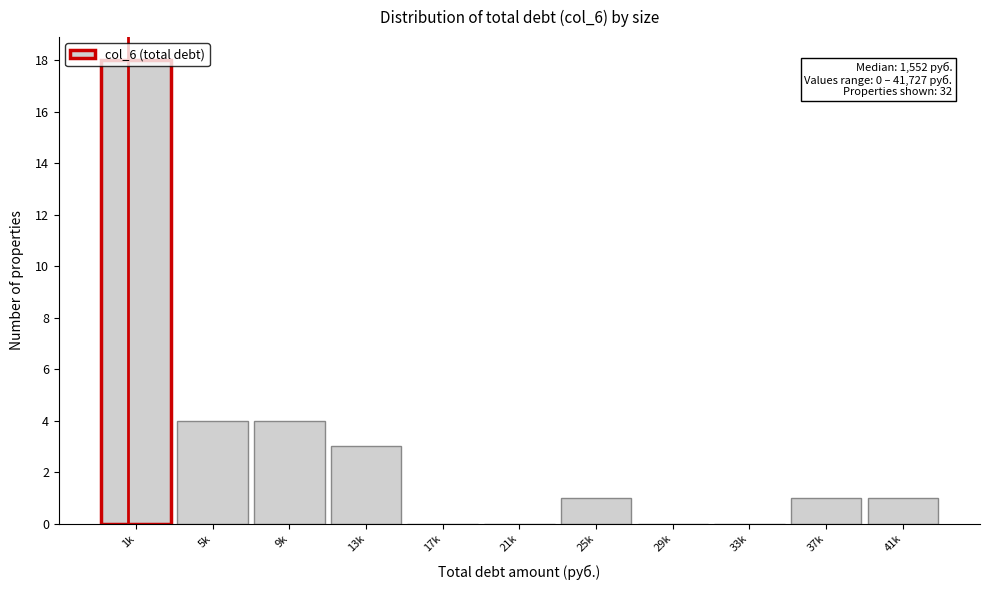

What is the ratio of the value at 1k to the value at 9k?

4.5